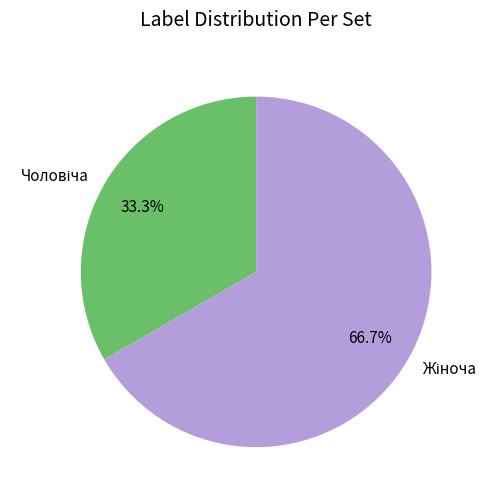

To the nearest percent, what is the average slice percentage?

50%